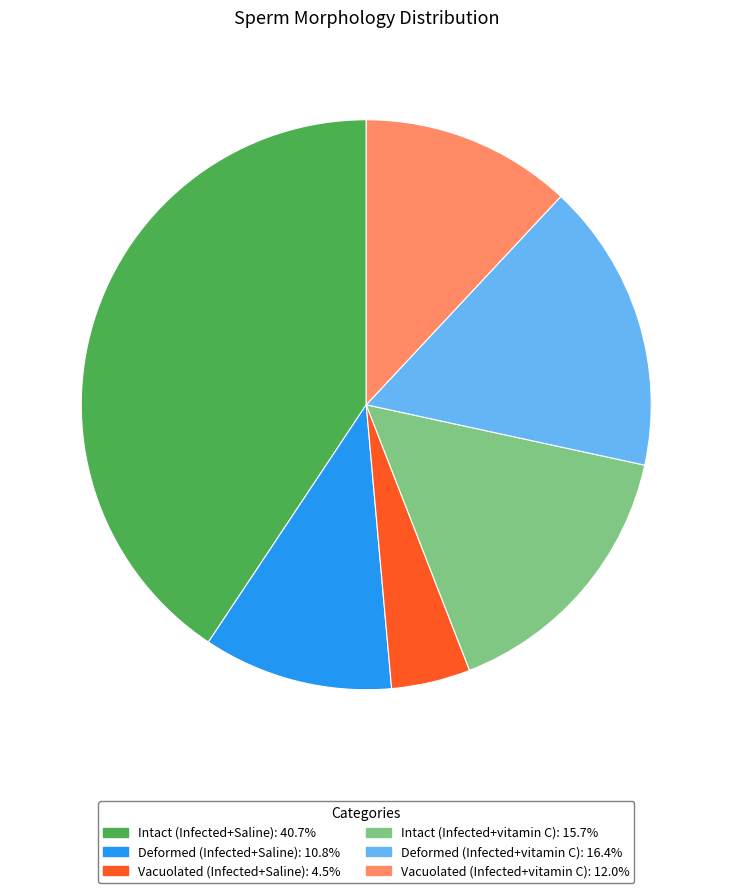

Between Deformed (Infected+Saline) and Intact (Infected+Saline), which is larger?

Intact (Infected+Saline)